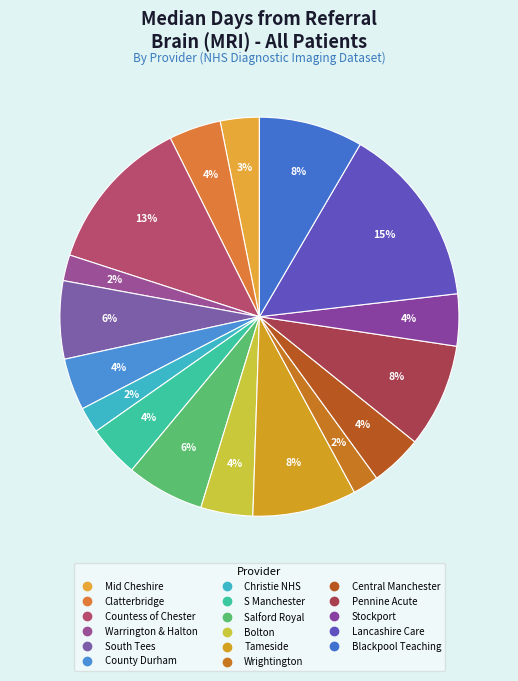

How many slices are in this pie chart?

17